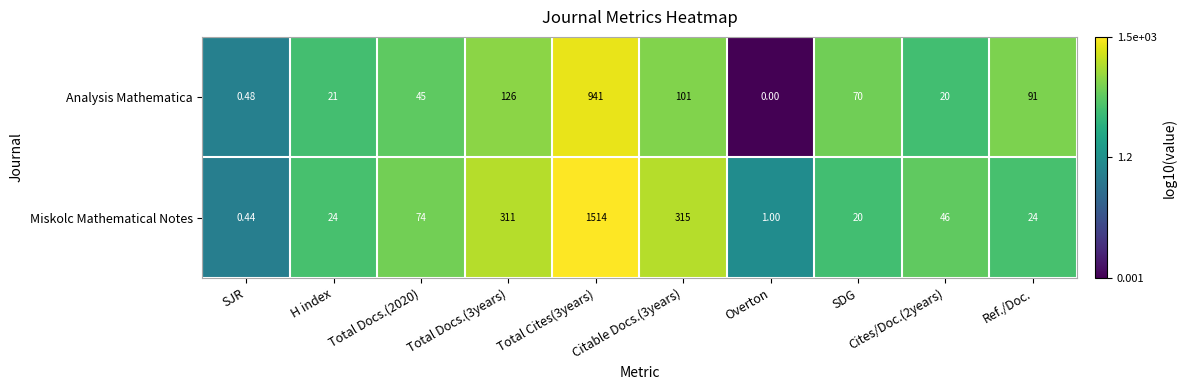

How many categories are shown in the chart?

10